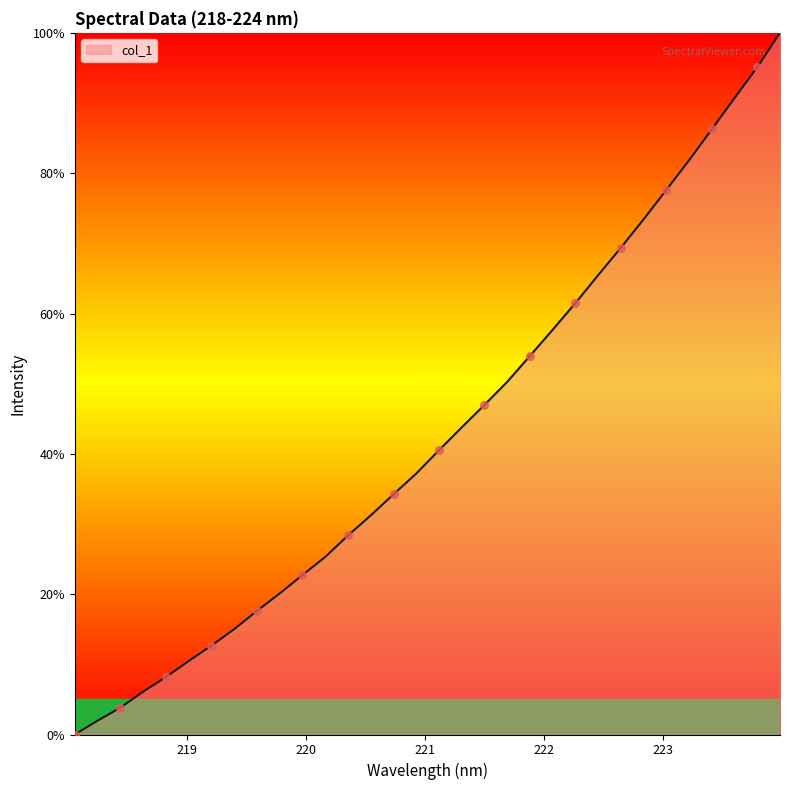

What is the maximum value shown in the chart?

100.0